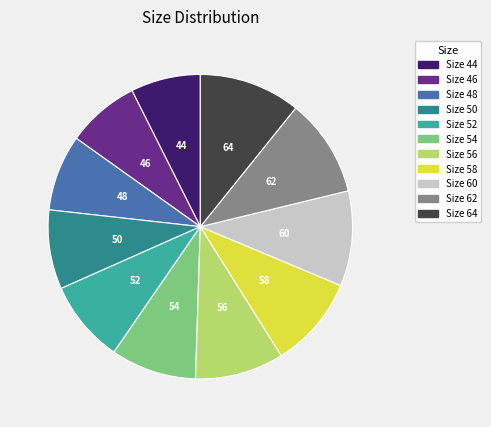

Does any single category account for the majority?

No